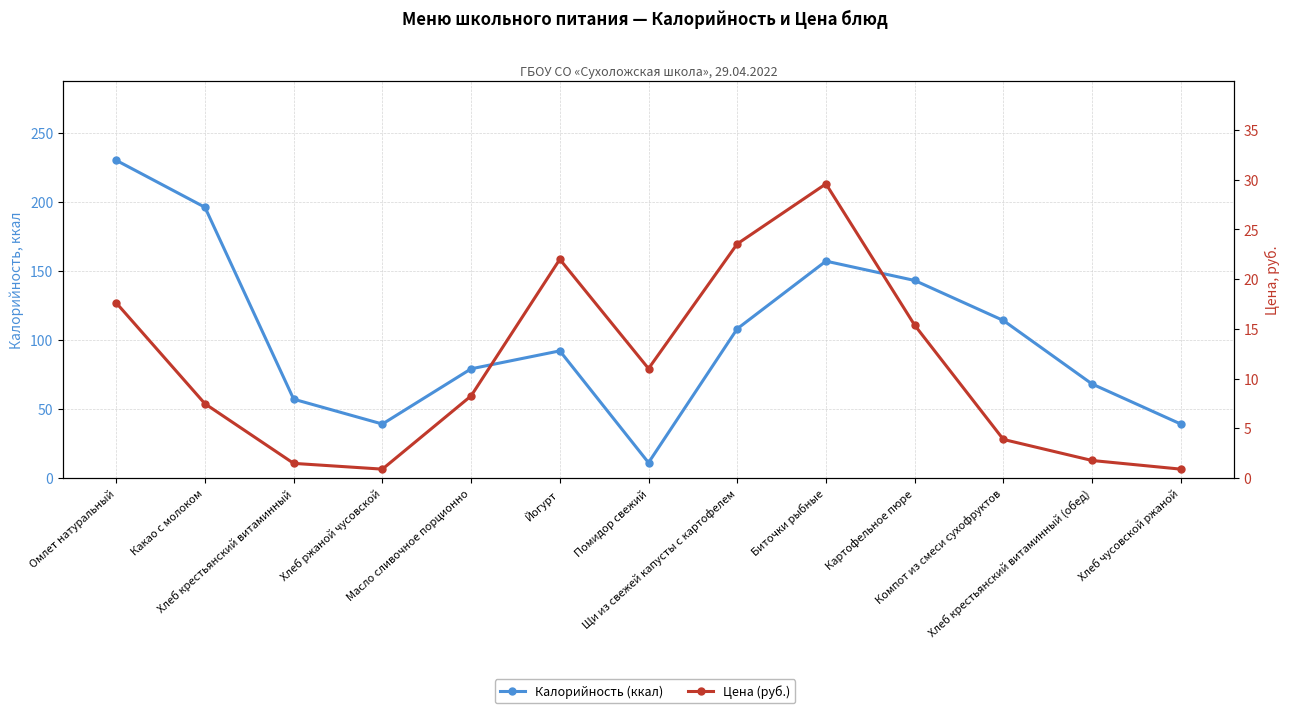

Which series has the largest range (max minus min)?

Калорийность (ккал)